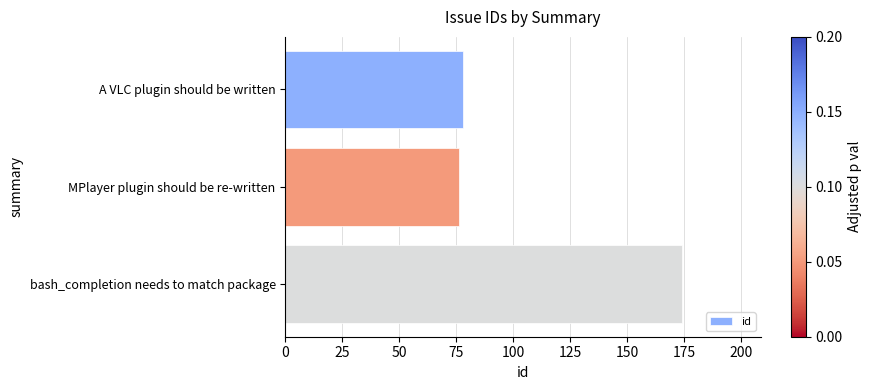

What is the minimum value shown in the chart?

76